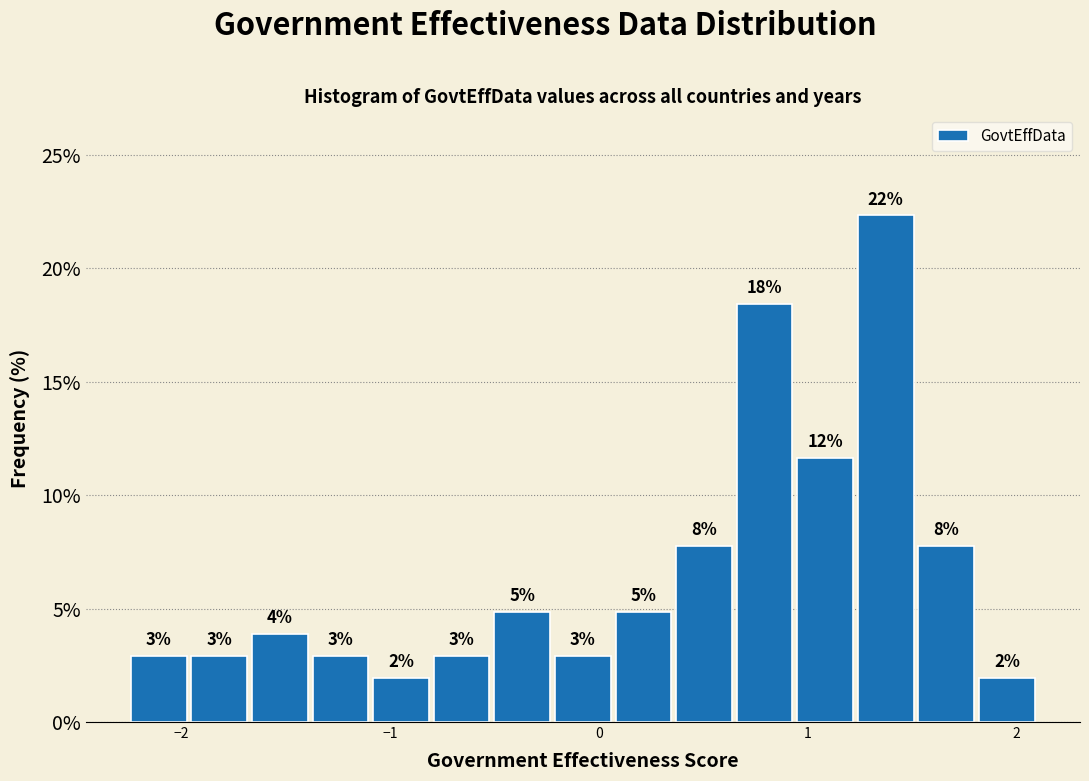

Read against the x-axis, roughly where is the centre of the tallest bar?

1.4